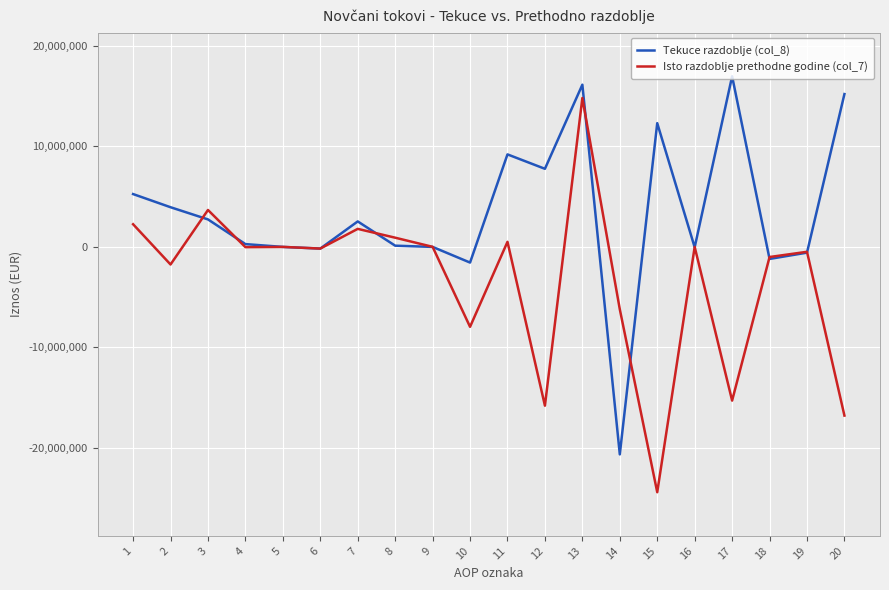

What is the average value of the Tekuce razdoblje (col_8) series?

3417227